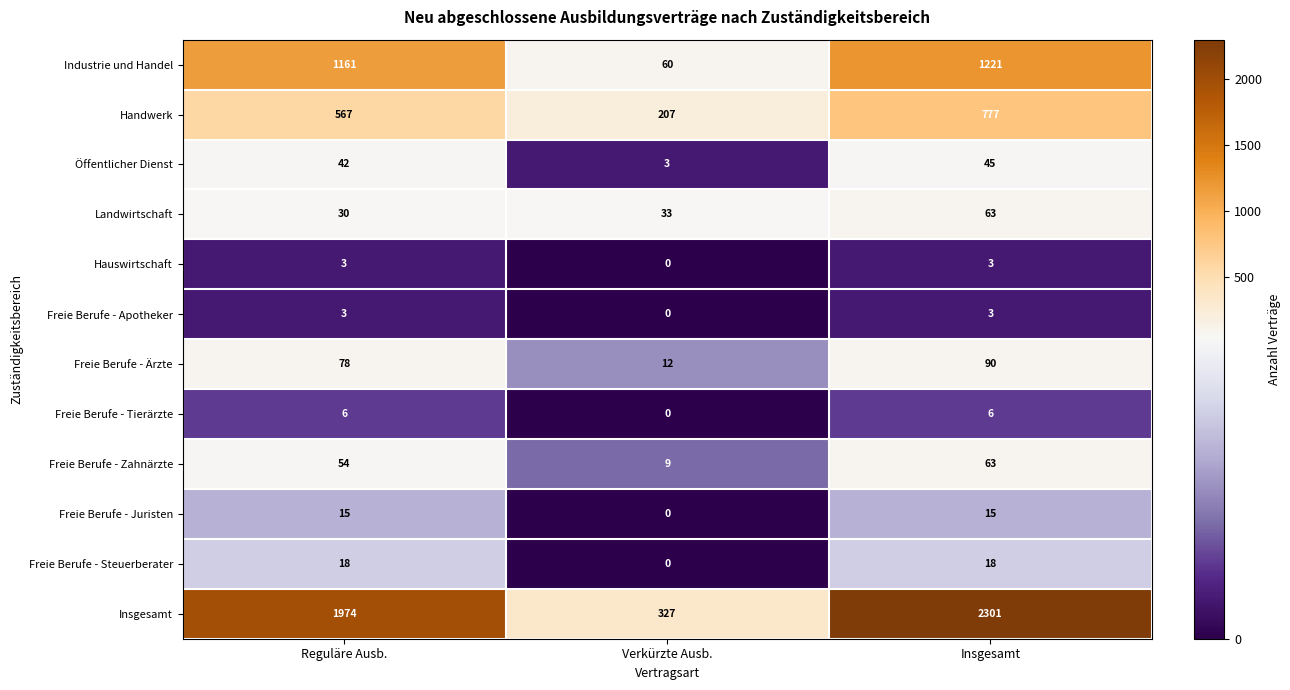

True or false: Hauswirtschaft has a value of 1 at Verkürzte Ausb..

False